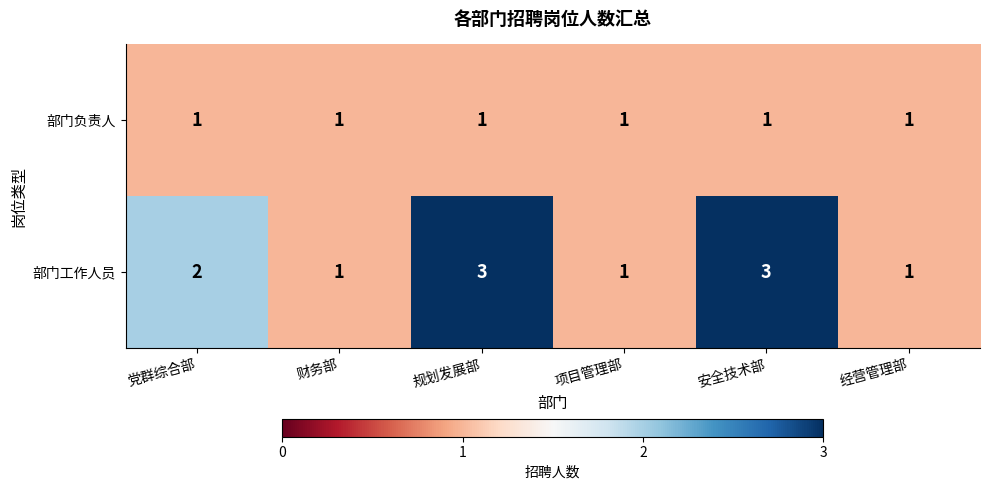

List the series in order of their overall mean, lowest first.

部门负责人, 部门工作人员